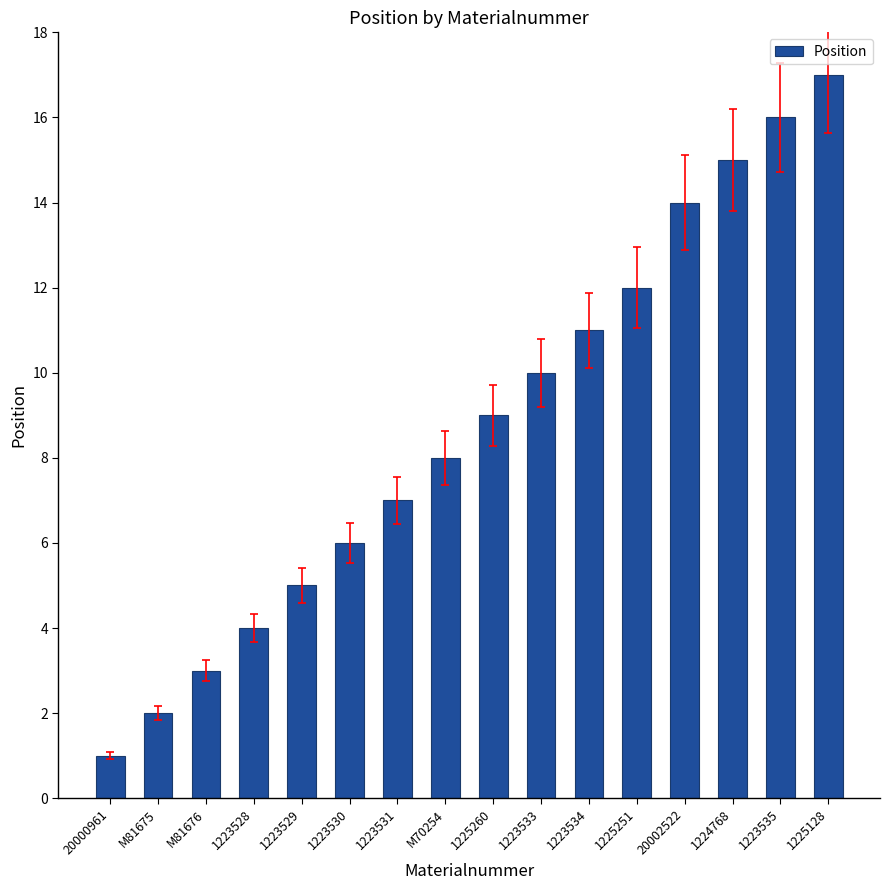

Reading right to left, extract all data points from this chart.

17	16	15	14	12	11	10	9	8	7	6	5	4	3	2	1